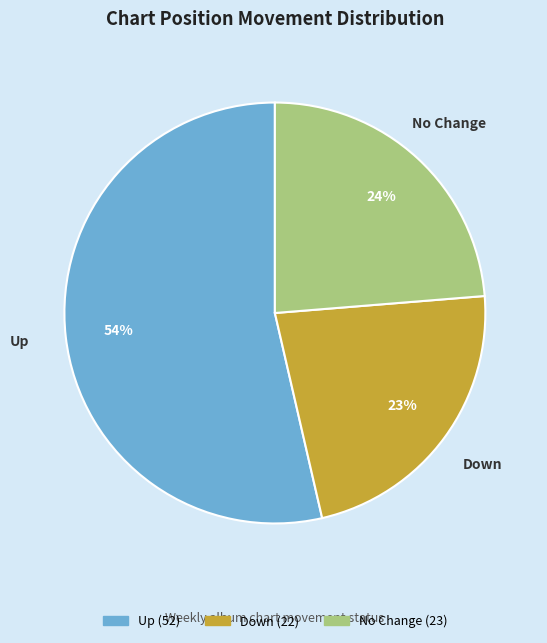

Count the number of slices in the pie.

3